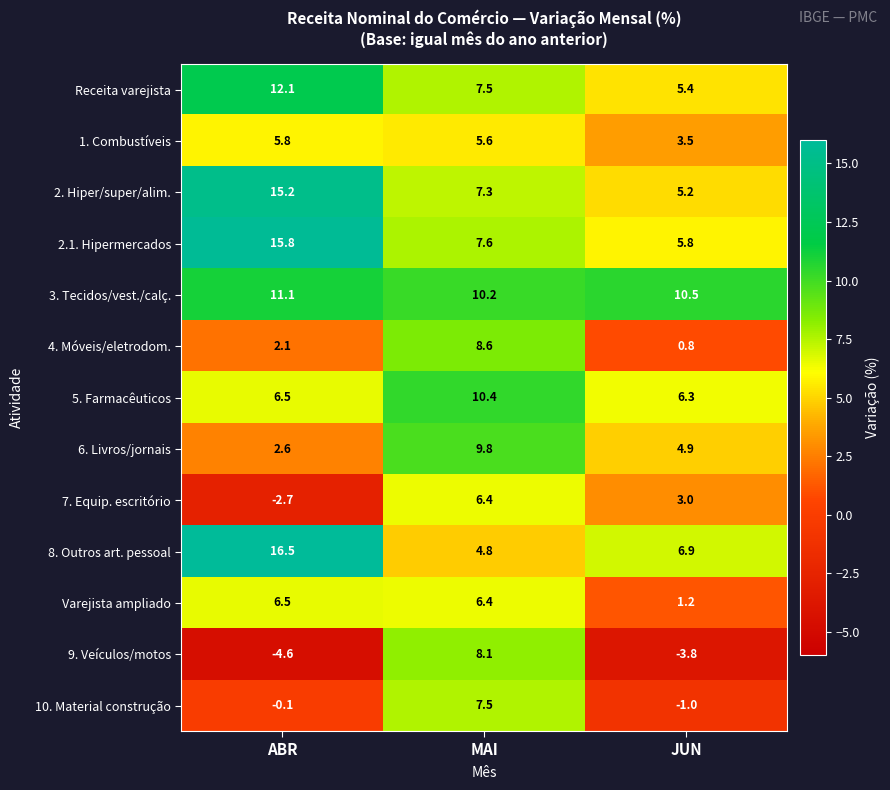

What is the smallest value displayed?

-4.6